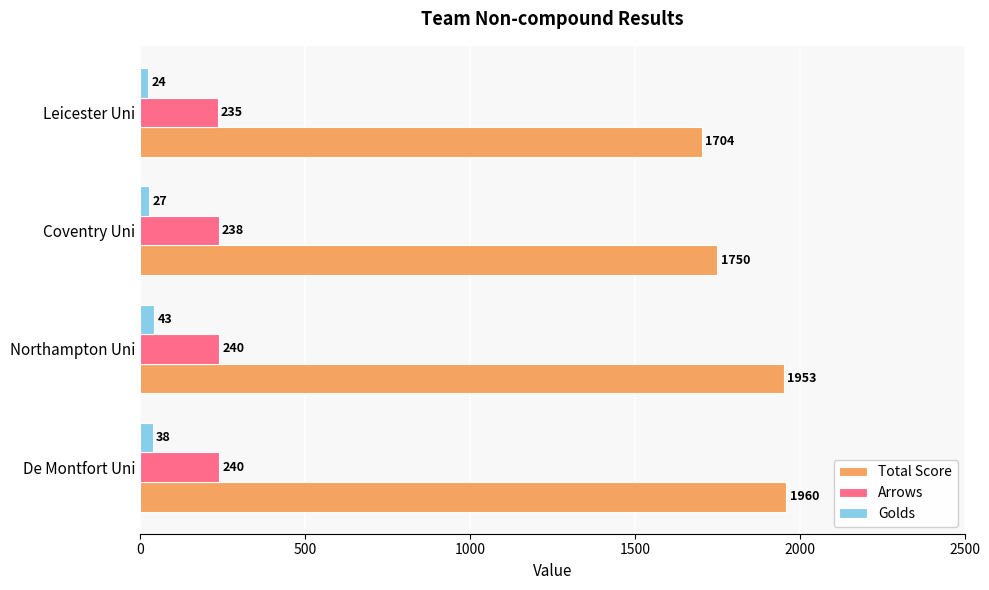

At how many categories does at least one series exceed 1488?

4